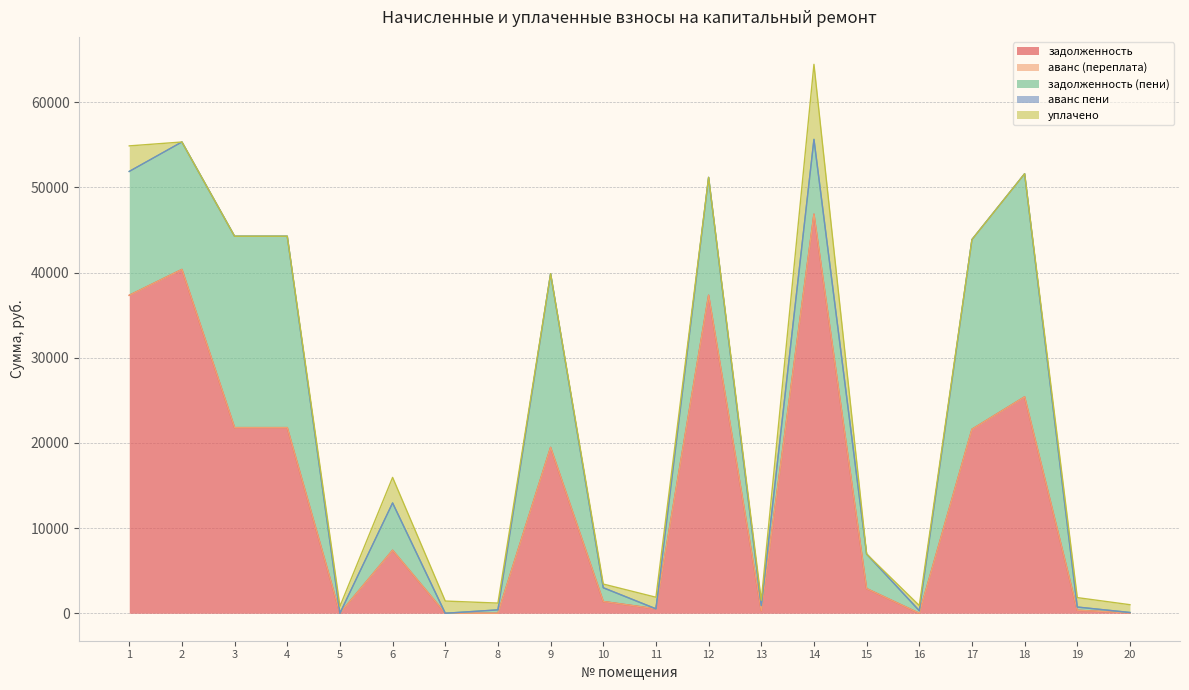

Which series has the largest total across all categories?

задолженность